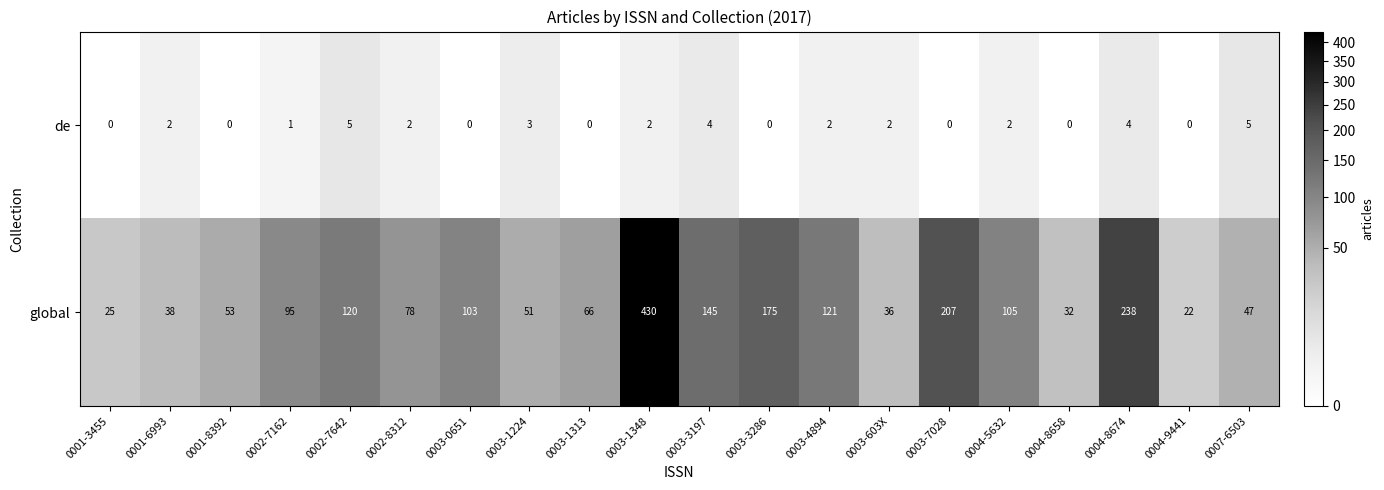

Which series has the largest range (max minus min)?

global